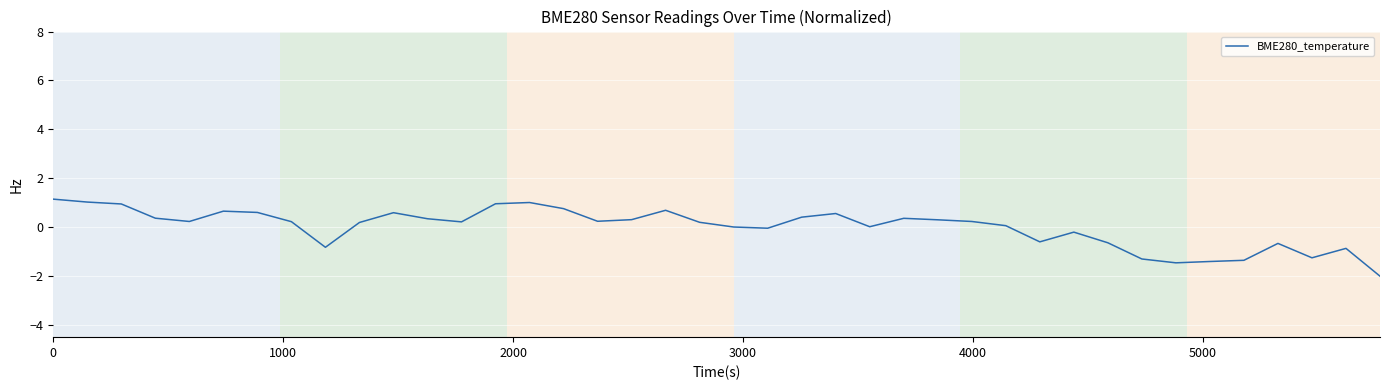

What is the difference between the maximum and minimum values?

3.2